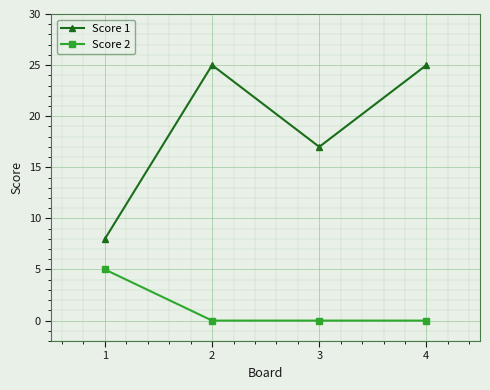

Reading left to right, extract all data points from this chart.

Score 1: 8	25	17	25
Score 2: 5	0	0	0